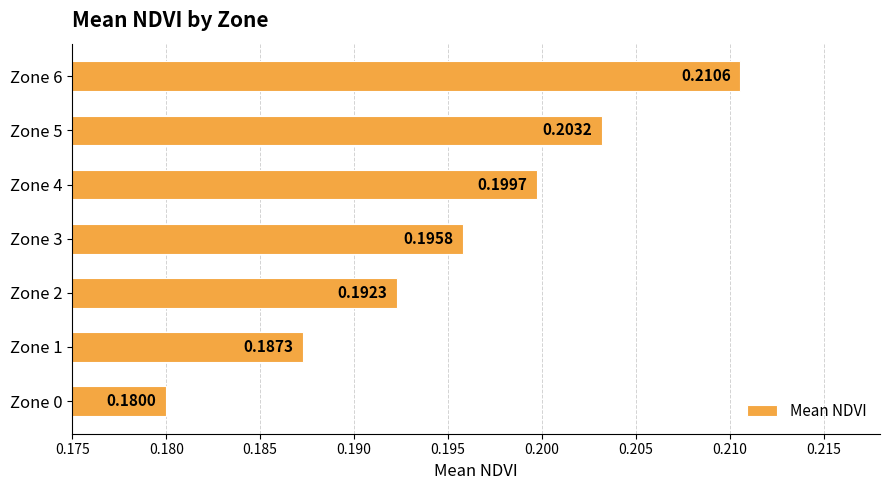

What is the sum of all values?

1.4